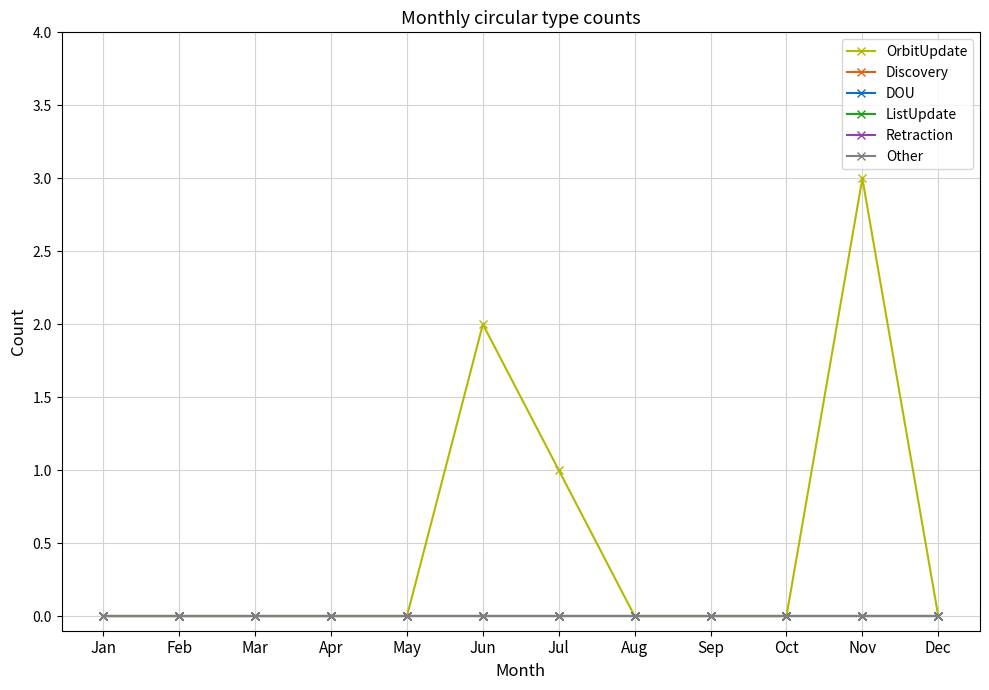

Does the chart display data point markers on the line(s)?

Yes